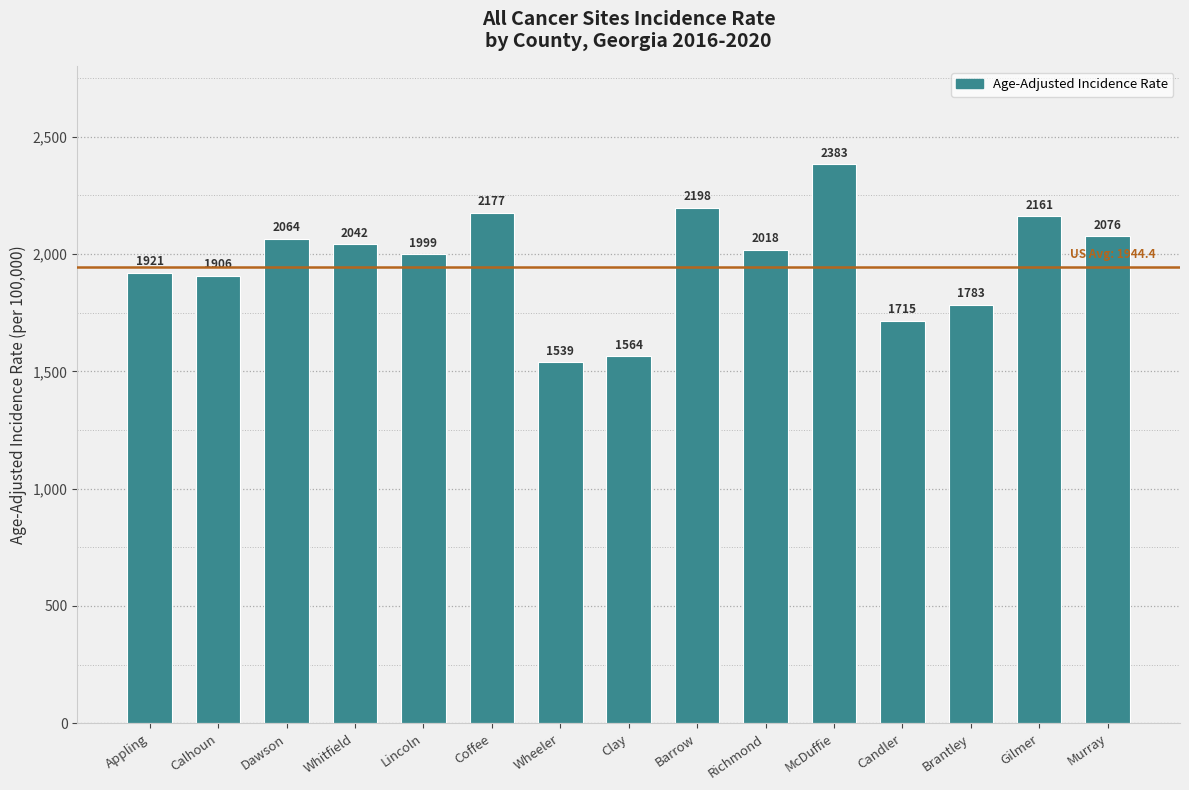

How many data points are less than 2018?

7